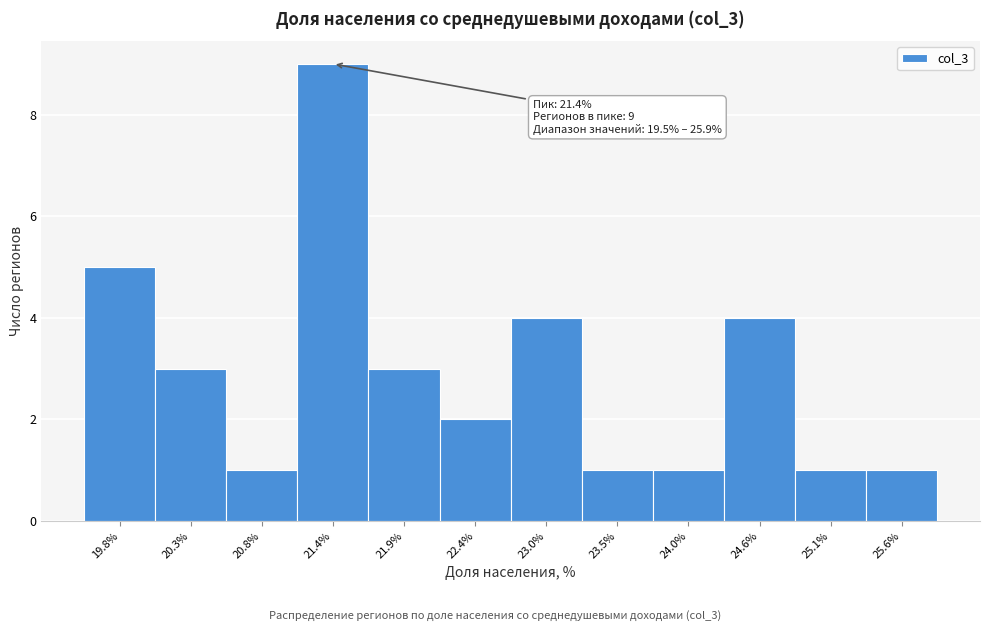

Which range on the x-axis has the tallest bar?

21.1 to 21.6